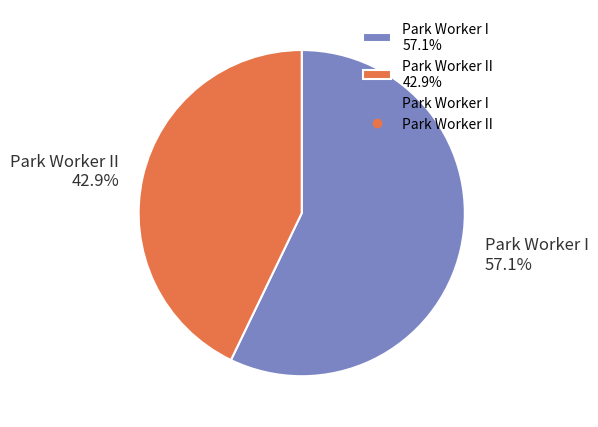

What percentage do Park Worker II 42.9% and Park Worker I 57.1% together represent?

100.0%